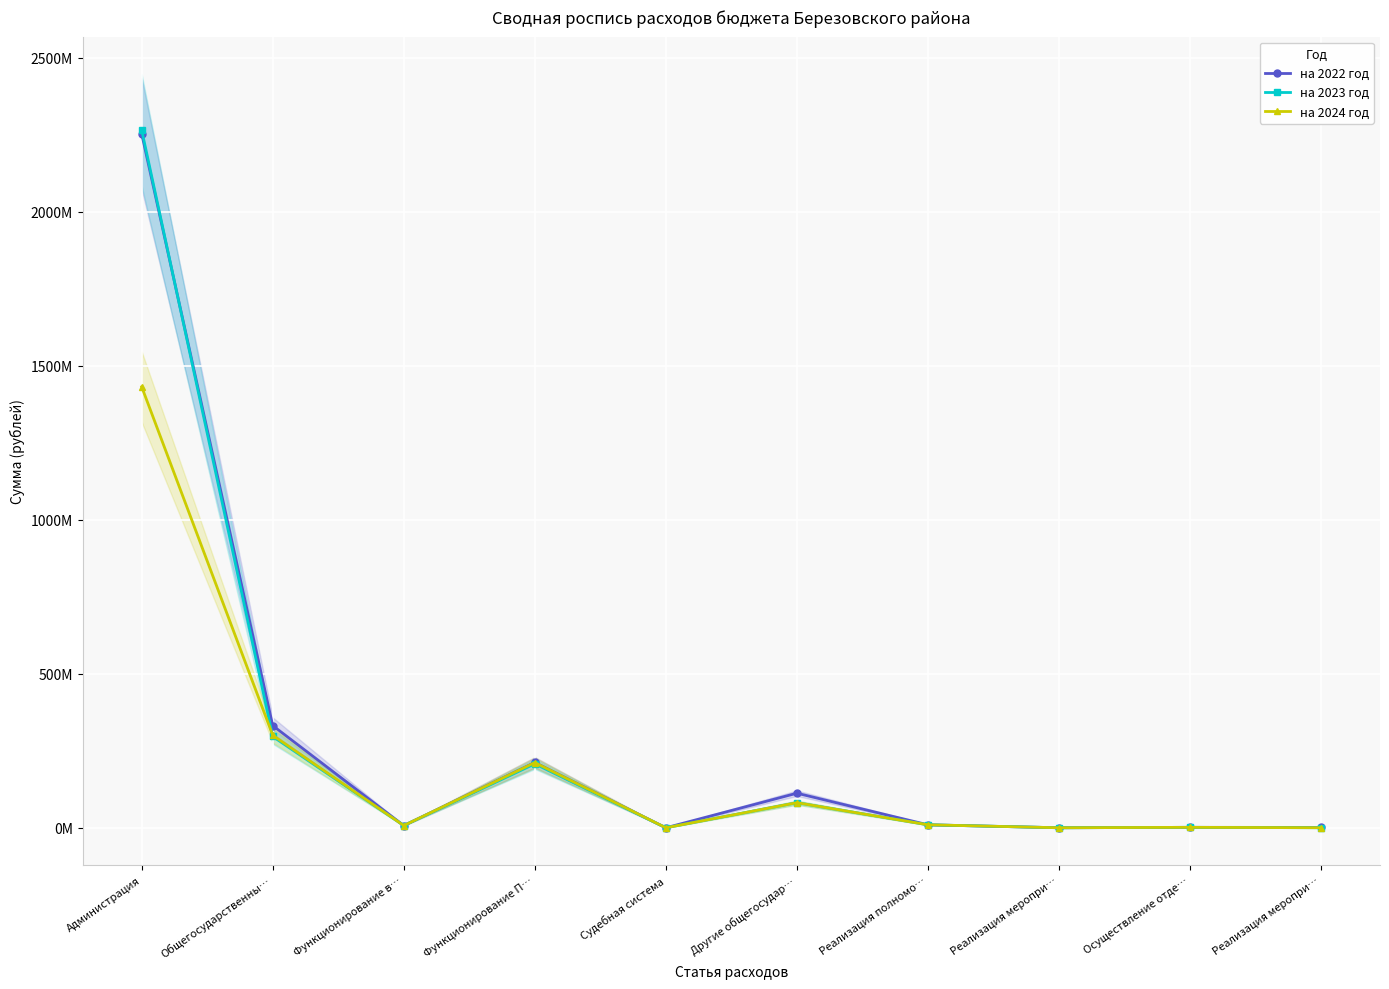

Reading left to right, what are all the values shown in this chart?

на 2022 год: 2252307375	331593160	7180000	212181800	2100	112229260	9673200	100000	1499000	1133000
на 2023 год: 2264340400	296349473	7245000	207647800	2900	81453773	9745400	100000	1484100	200000
на 2024 год: 1431197700	300366052	7245000	211641000	20700	81459352	9745400	100000	1484100	200000